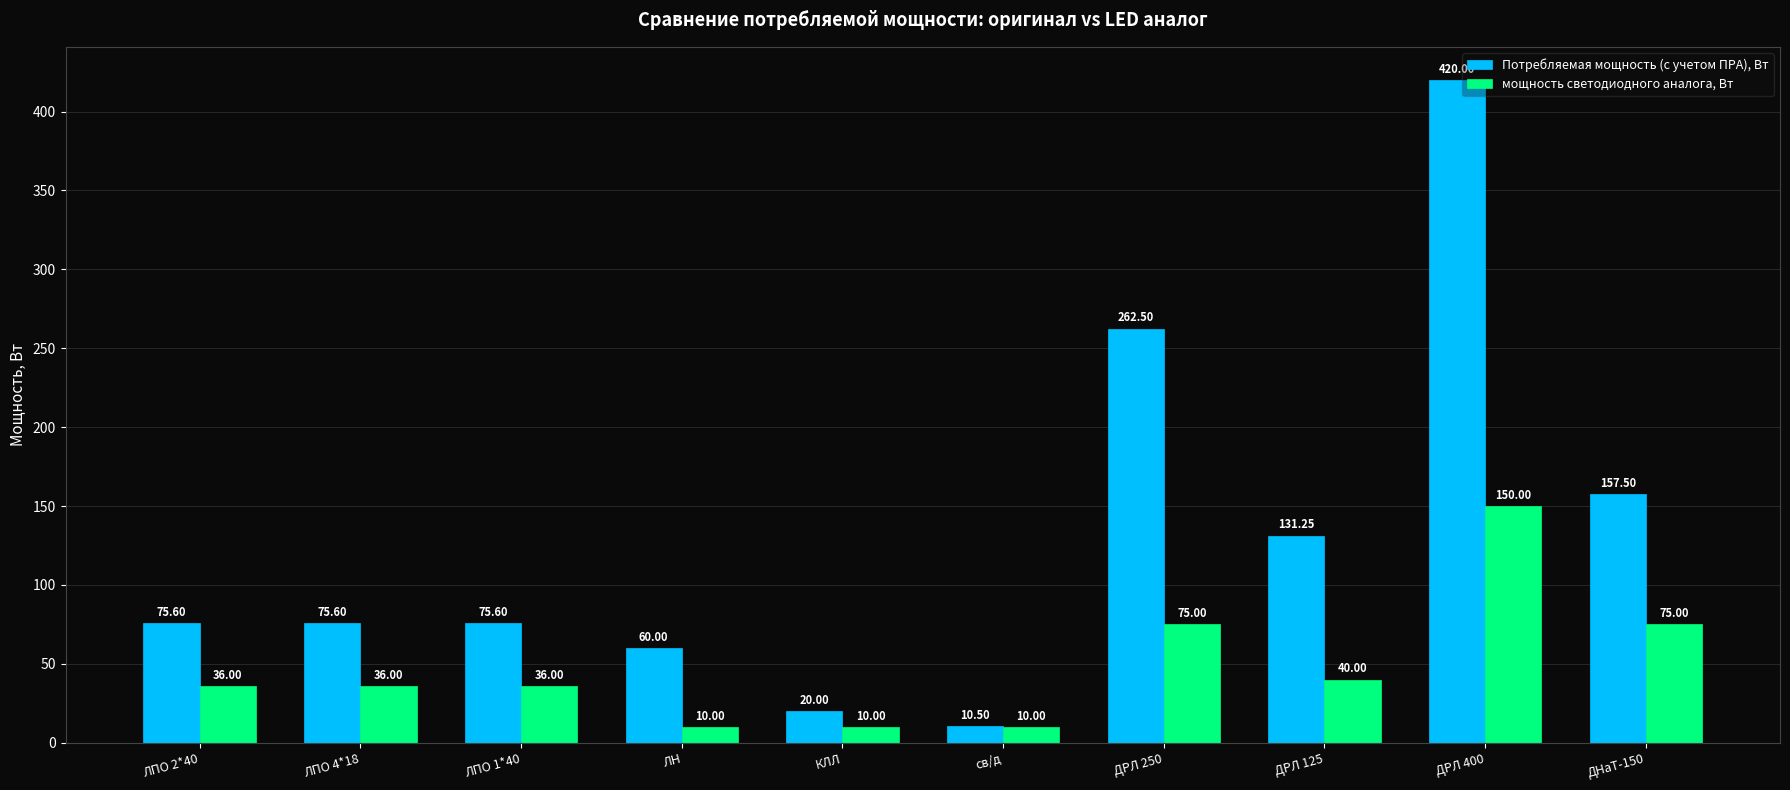

Where is Потребляемая мощность (с учетом ПРА), Вт nearest to the value 215?

ДРЛ 250